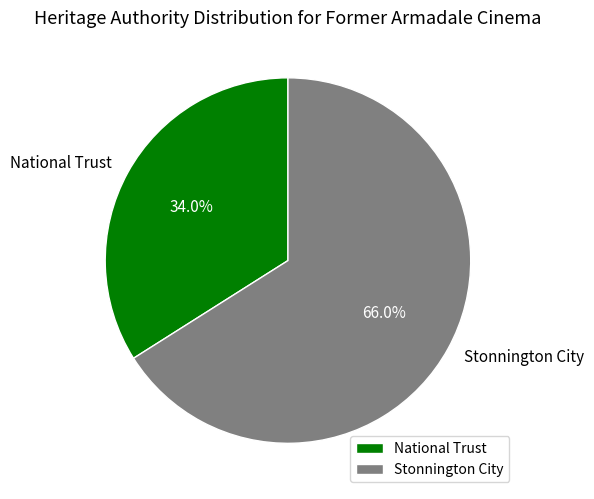

Is the sum of National Trust and Stonnington City greater than half?

Yes